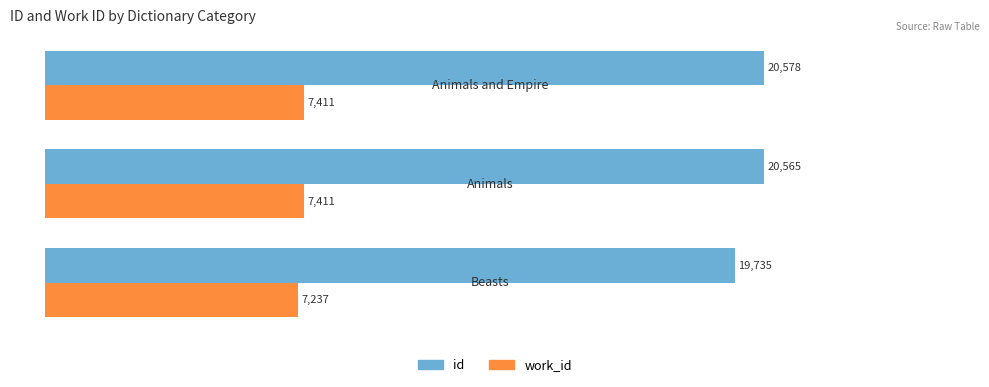

The id series shows 20565 at Animals. True or false?

True